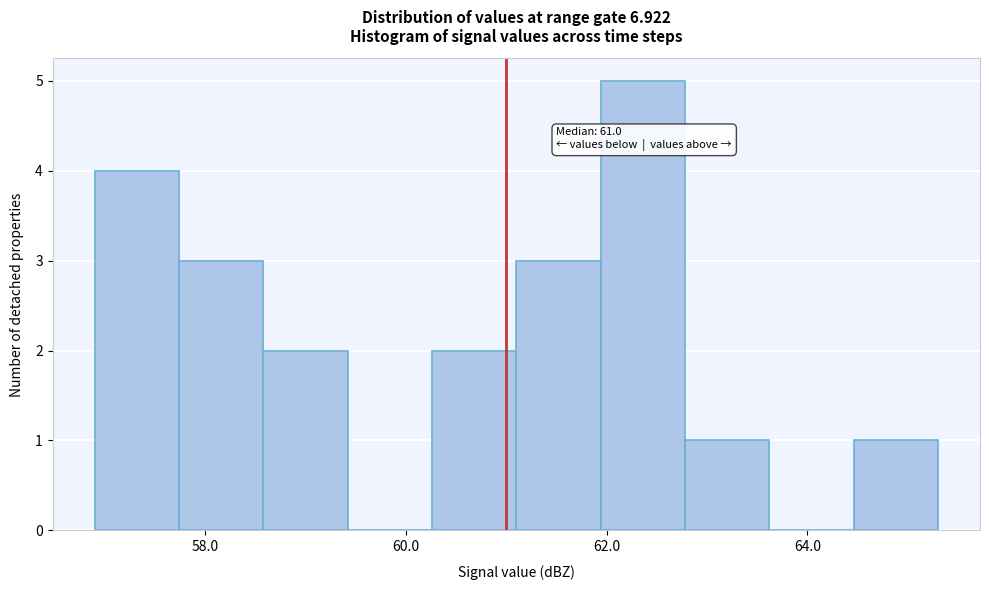

Which range on the x-axis has the tallest bar?

61.94 to 62.78